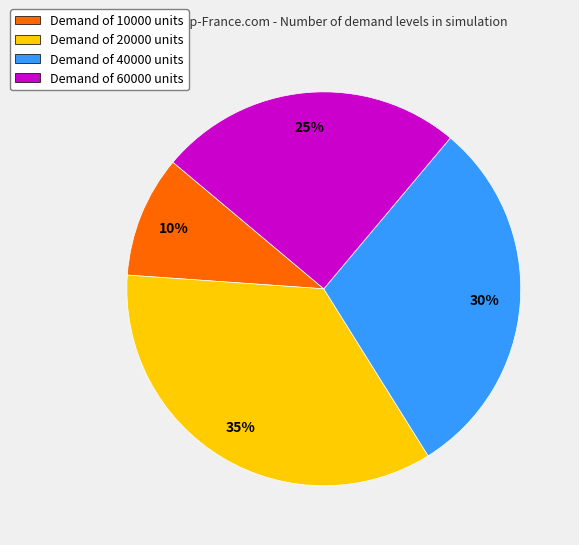

Count the number of slices in the pie.

4